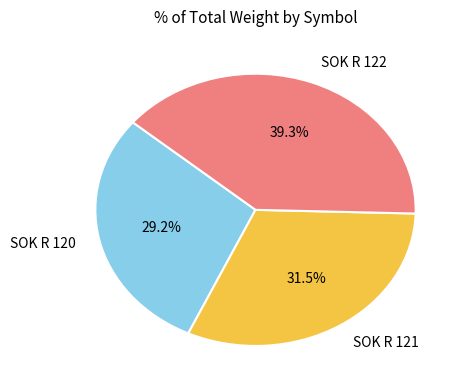

Count the number of slices in the pie.

3